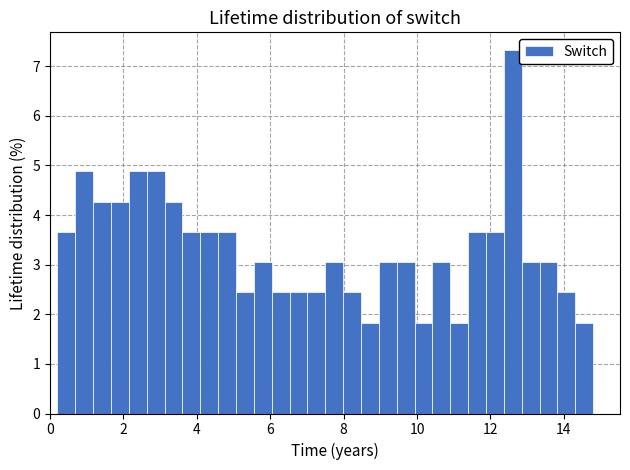

Around what value on the x-axis is the tallest bar? Give the approximate position of its centre, as read against the axis.

12.6